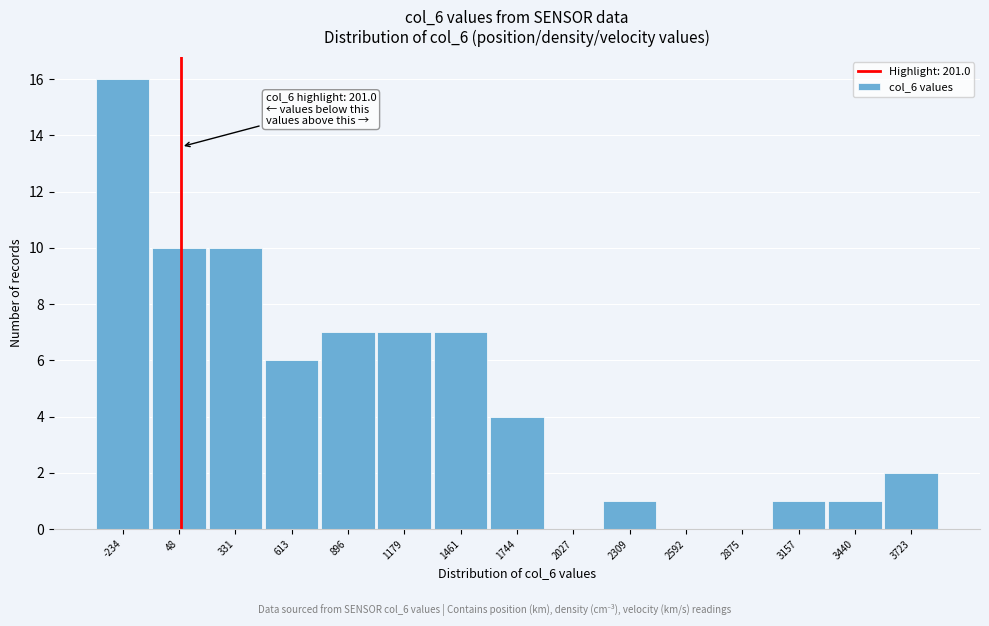

Reading right to left, what are all the values shown in this chart?

3723=2	3440=1	3157=1	2875=0	2592=0	2309=1	2027=0	1744=4	1461=7	1179=7	896=7	613=6	331=10	48=10	-234=16